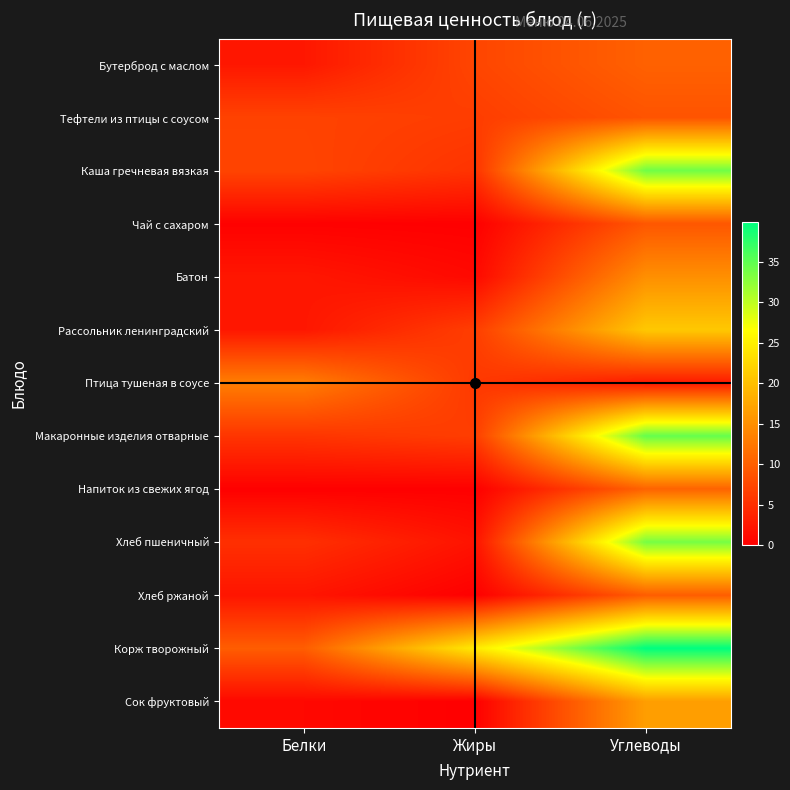

Which has a higher value, Белки or Углеводы?

Углеводы